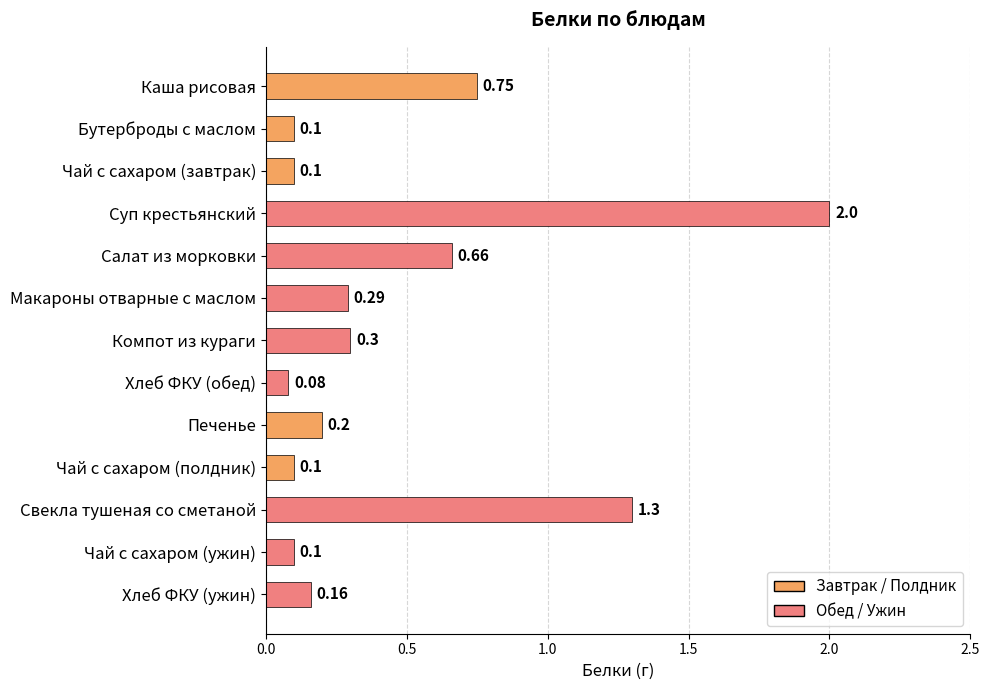

Where is the data nearest to the value 1?

Каша рисовая